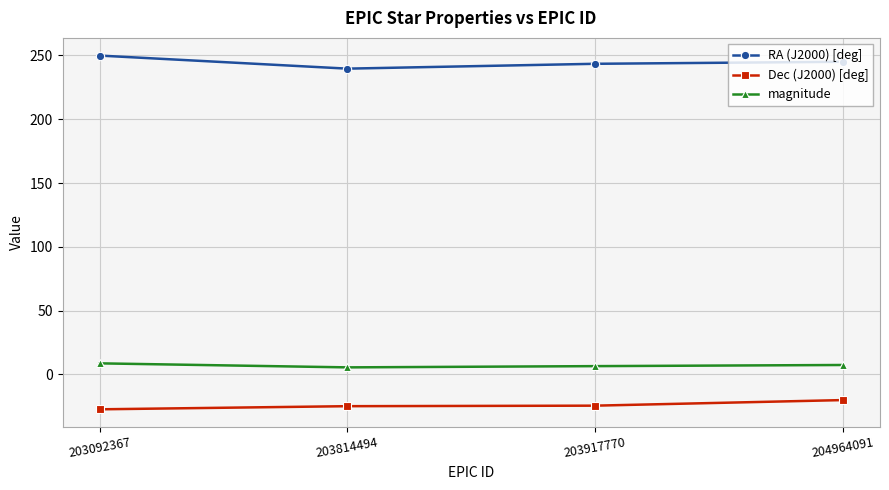

Is it true that RA (J2000) [deg] equals 327.7 at 203917770?

False